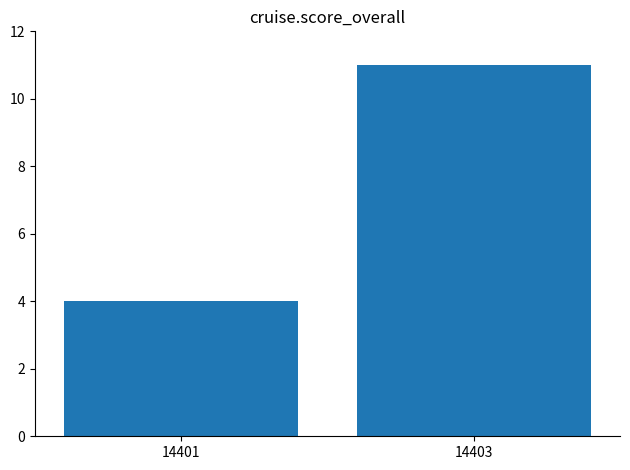

List the labels in order of value, largest first.

14403, 14401